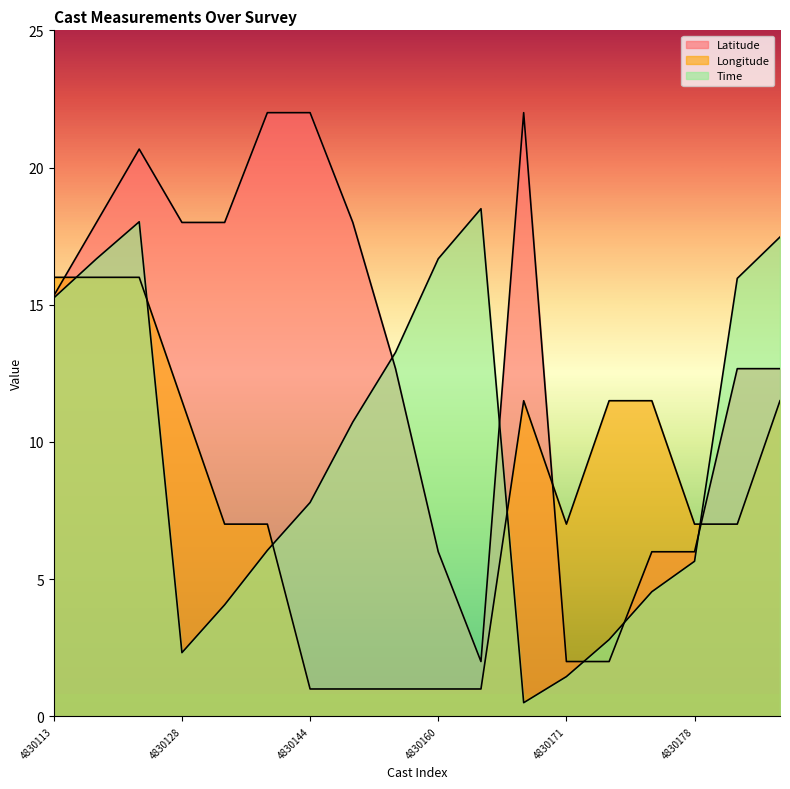

What are all the series names shown in the legend?

Latitude, Longitude, Time